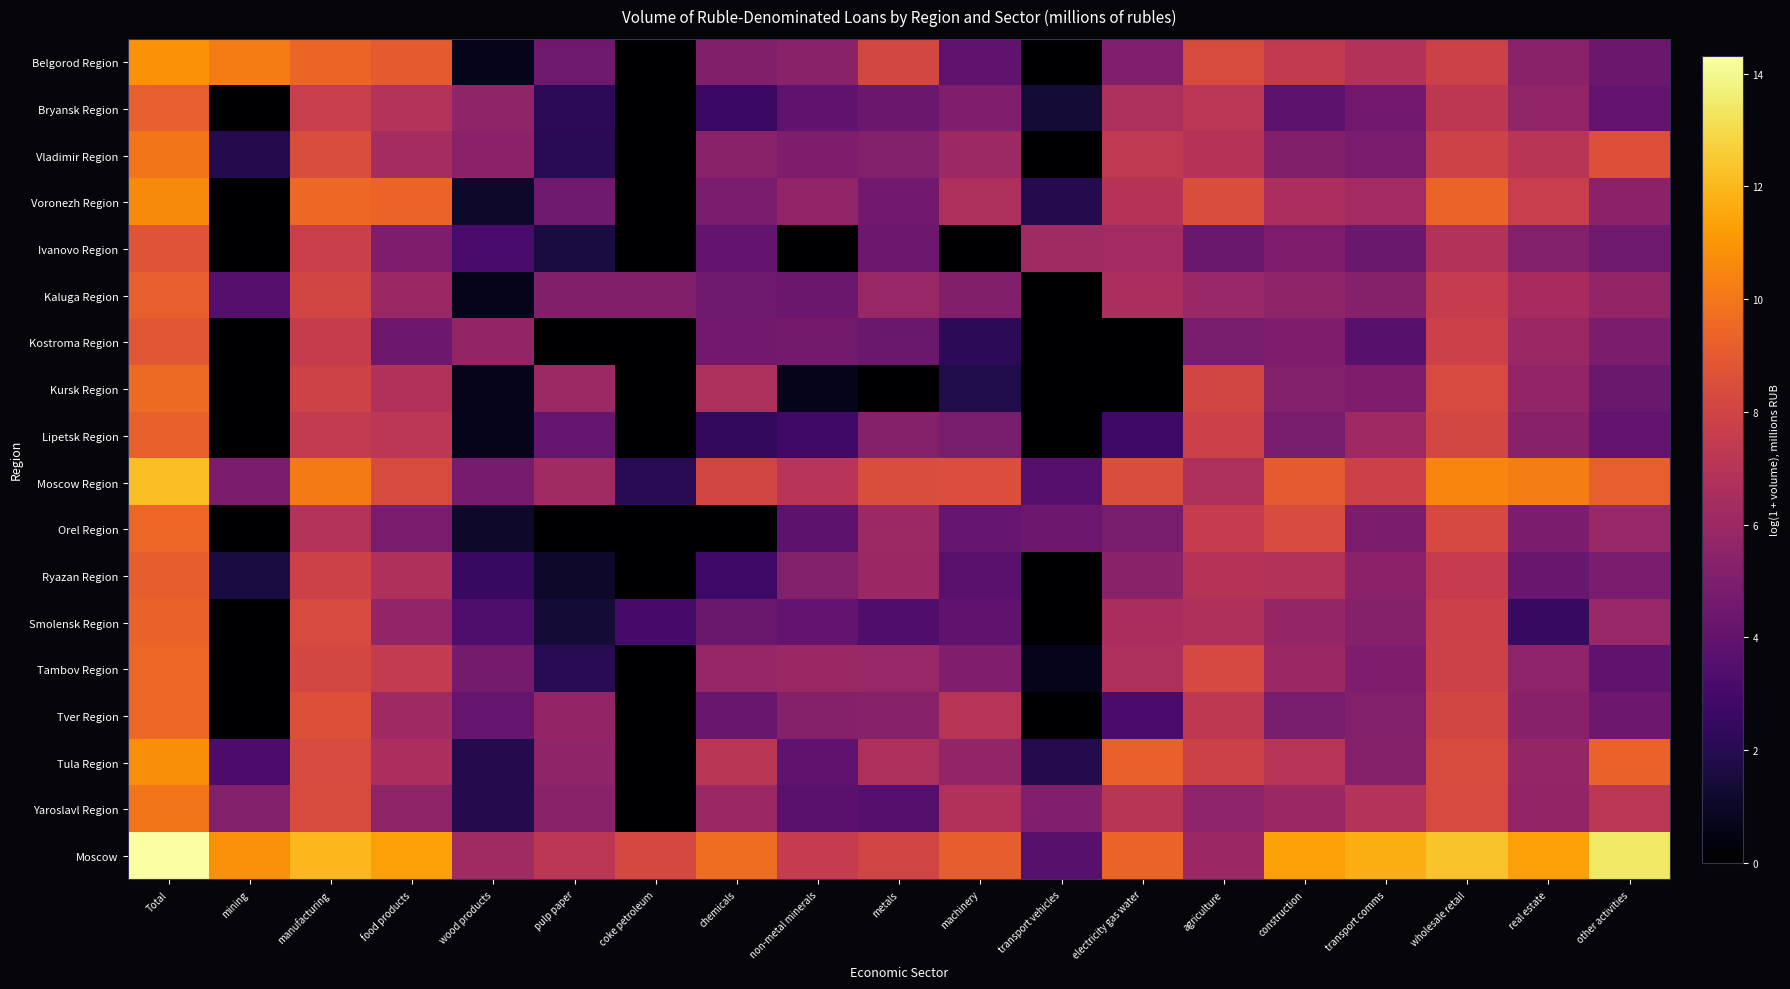

Which has a higher value, machinery or electricity gas water?

electricity gas water